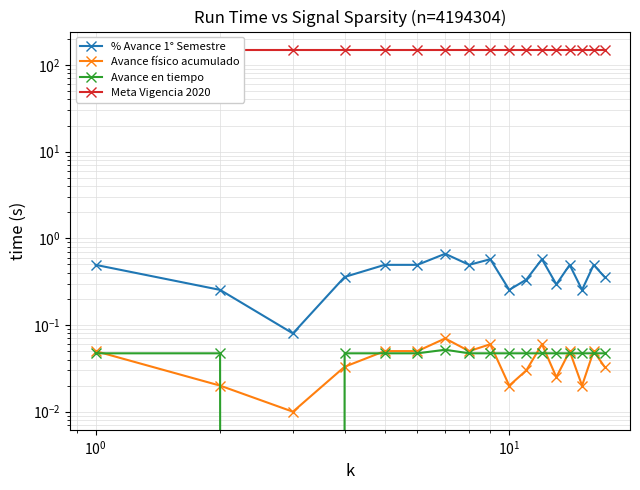

The value of Avance físico acumulado at 6 is 0.0. True or false?

False